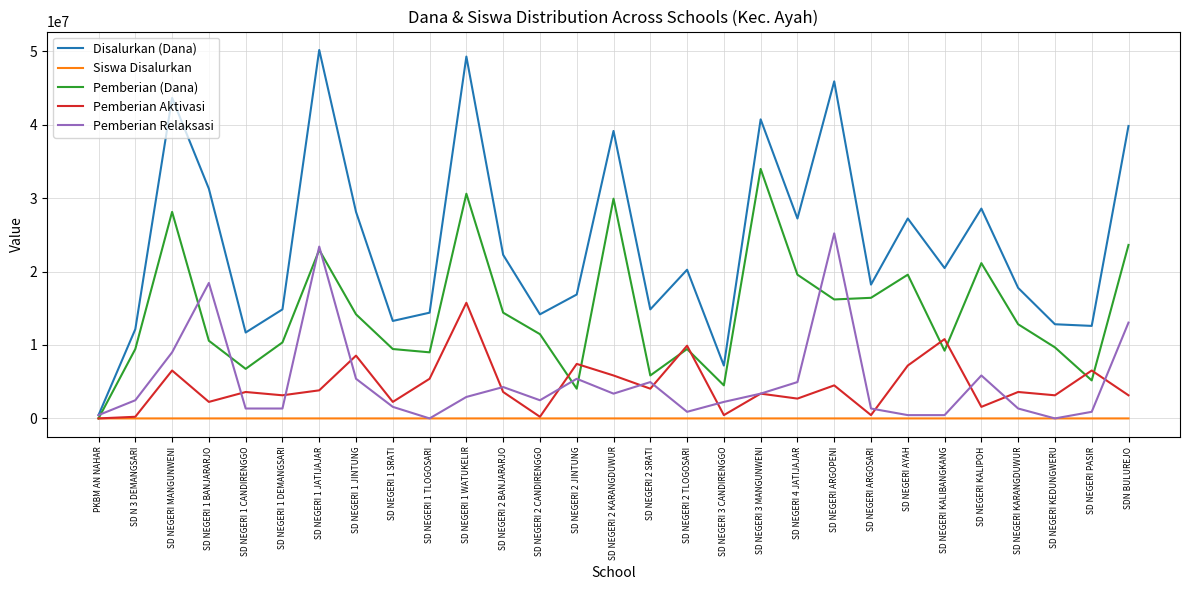

The value of Pemberian Aktivasi at SD NEGERI AYAH is 9762485. True or false?

False